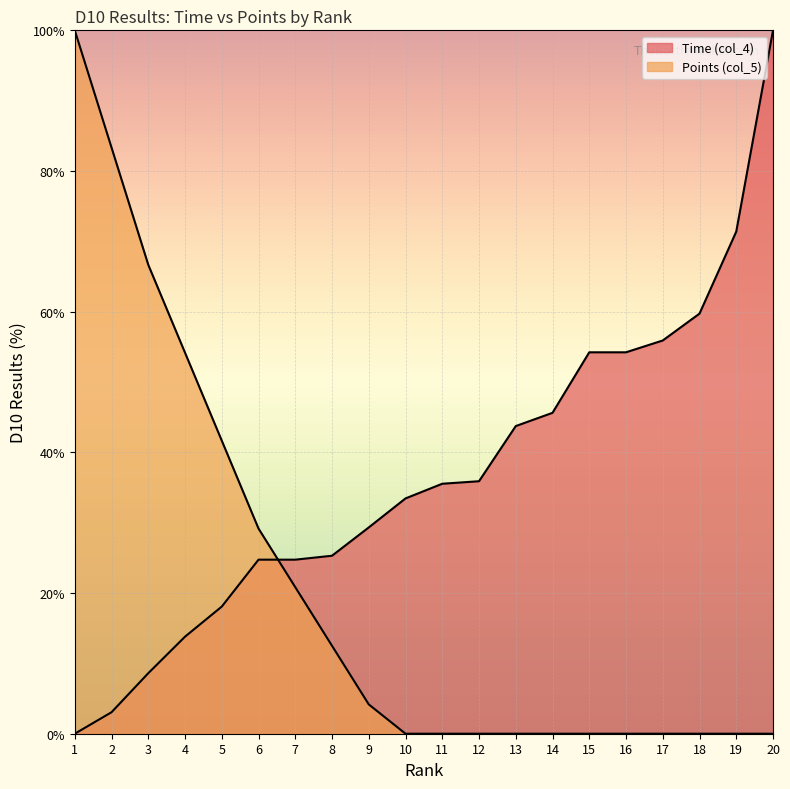

Between which two adjacent categories do Time (col_4) and Points (col_5) first intersect?

6 and 7